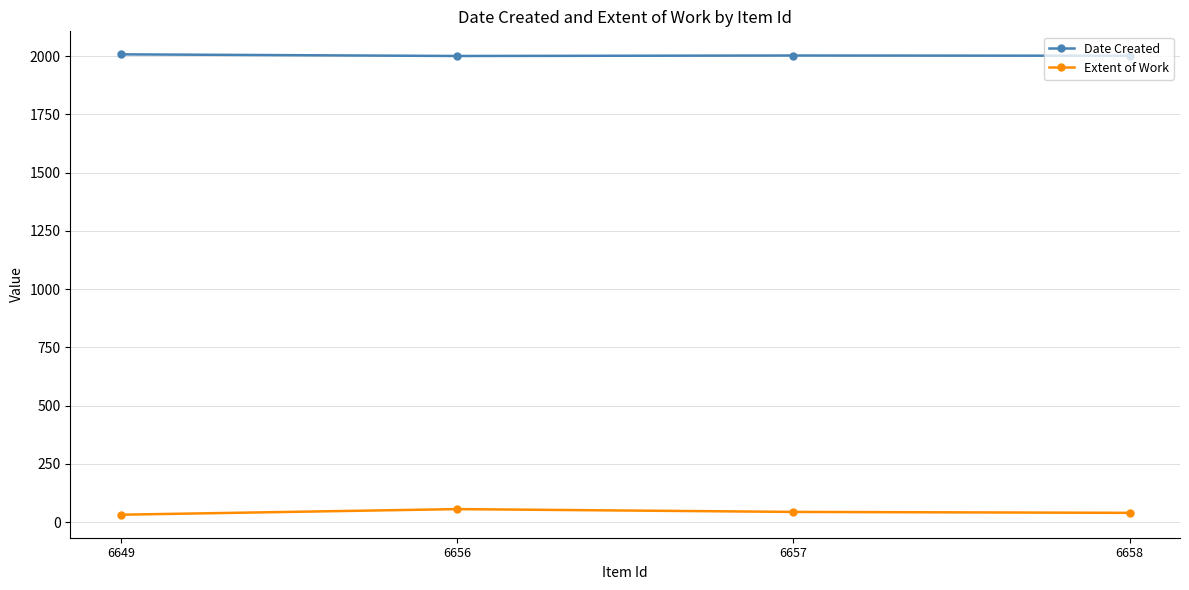

Does the chart display data point markers on the line(s)?

Yes